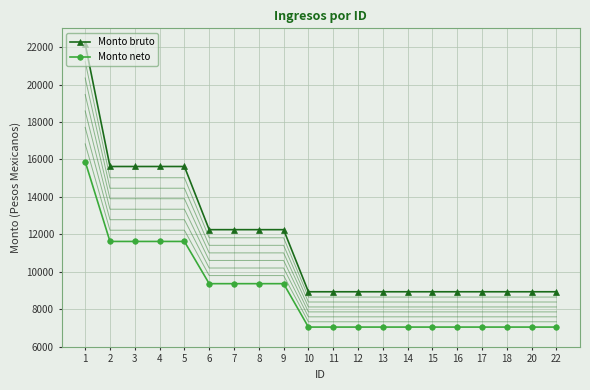

What is the difference between the Monto bruto values at 7 and 12?

3314.8